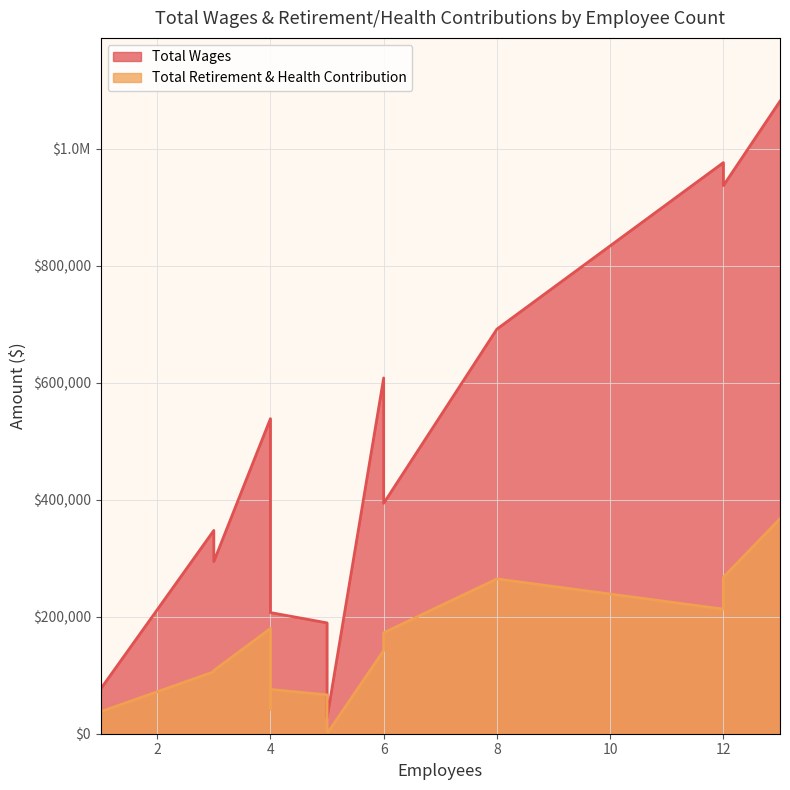

Which series changed the most between 13 and 6?

Total Wages